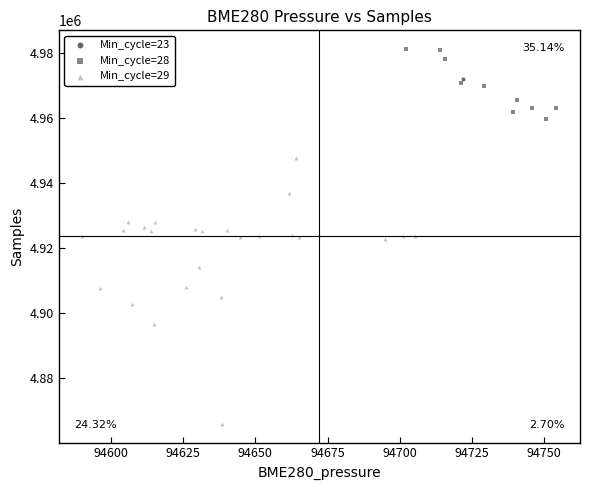

Which series contains the highest Y value?

Min_cycle=28